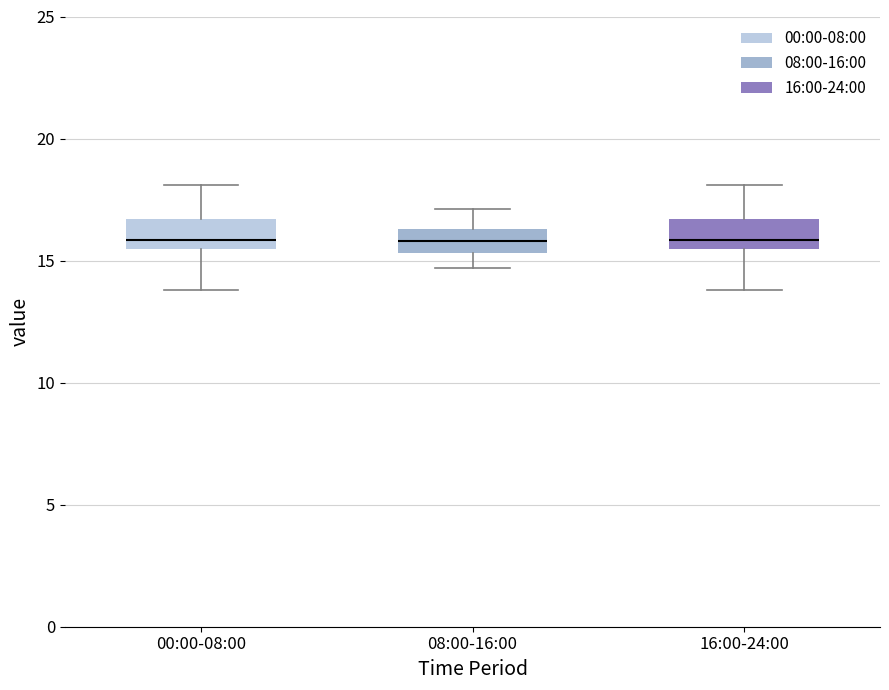

Reading left to right, read every box against the y-axis: the position of its median line, the range the box covers, and the ends of its whiskers. The values are not printed on the chart, so give them approximately, as read against the axis.

00:00-08:00: median 16.0, box 15.5 to 16.5, whiskers 14.0 to 18.0
08:00-16:00: median 16.0, box 15.5 to 16.5, whiskers 14.5 to 17.0
16:00-24:00: median 16.0, box 15.5 to 16.5, whiskers 14.0 to 18.0